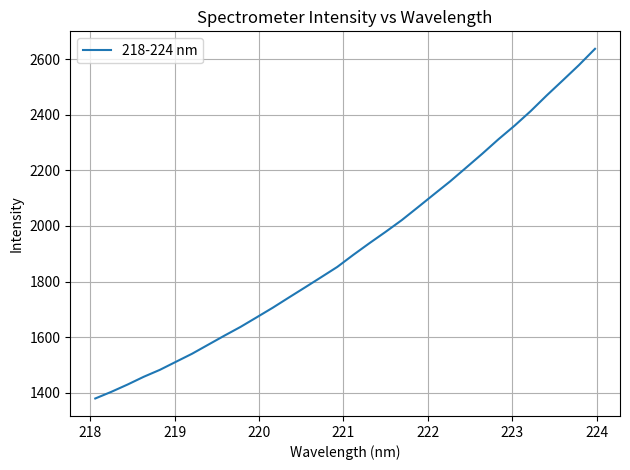

How many series are shown in this chart?

1